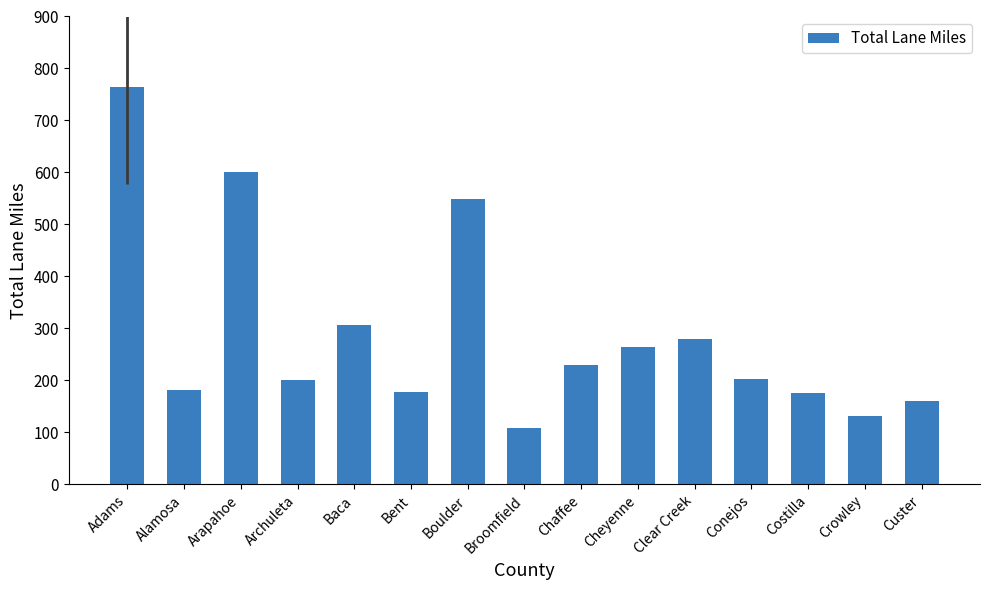

What position from the left is Alamosa?

2